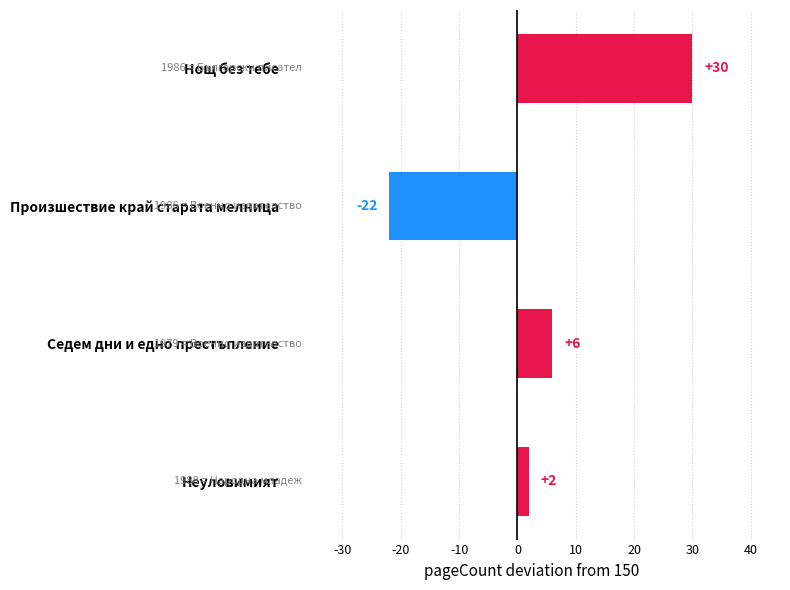

What value does the data have at Нощ без тебе, to the nearest 5?

30